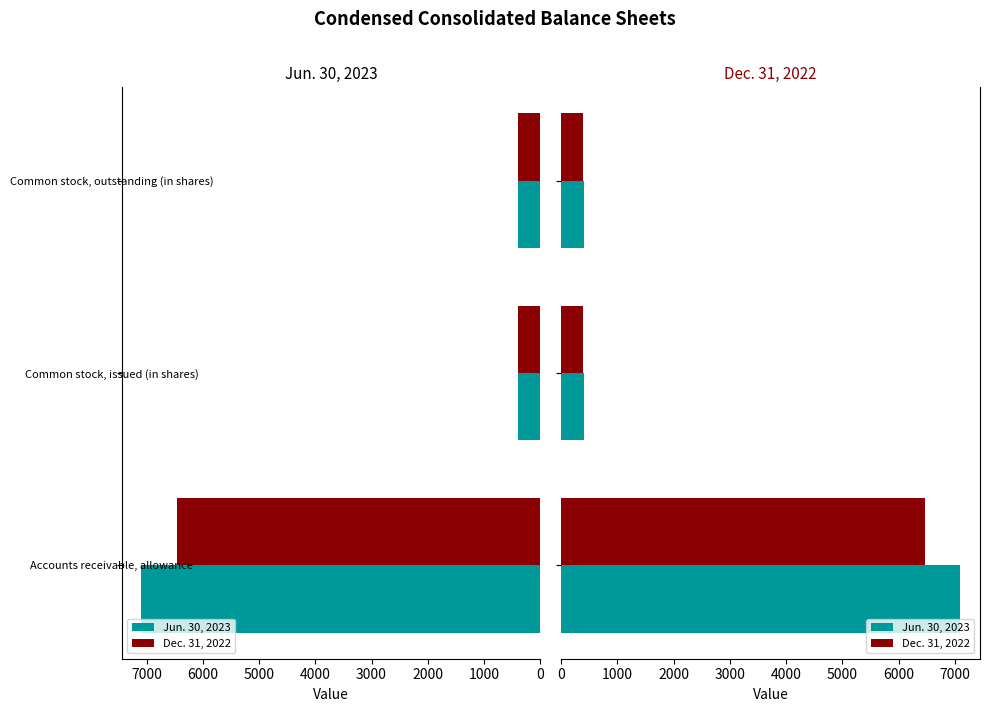

Reading left to right, what are all the values shown in this chart?

Jun. 30, 2023: 7090.0	398.8	398.8
Dec. 31, 2022: 6460.0	394.8	394.8